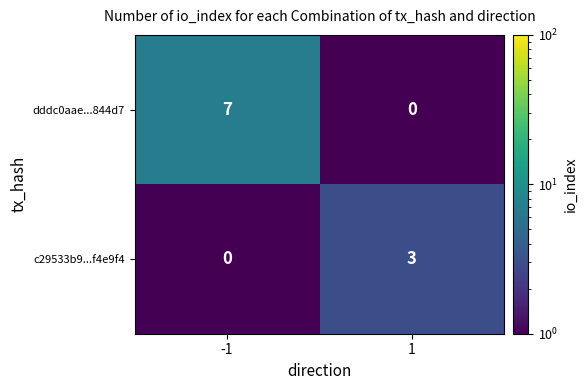

Which series has the largest total across all categories?

dddc0aae...844d7